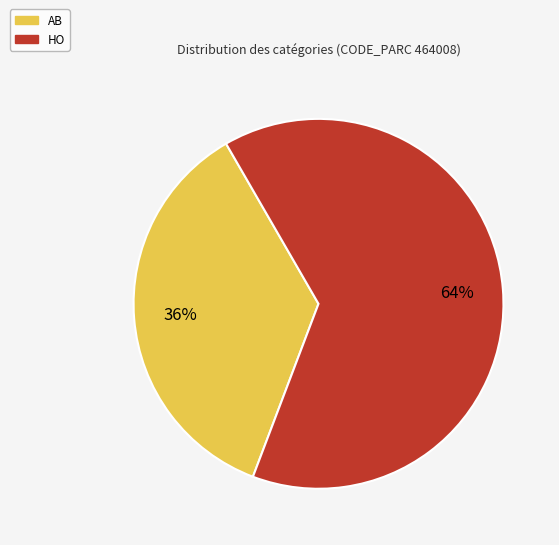

To the nearest percent, what portion does HO represent?

64%